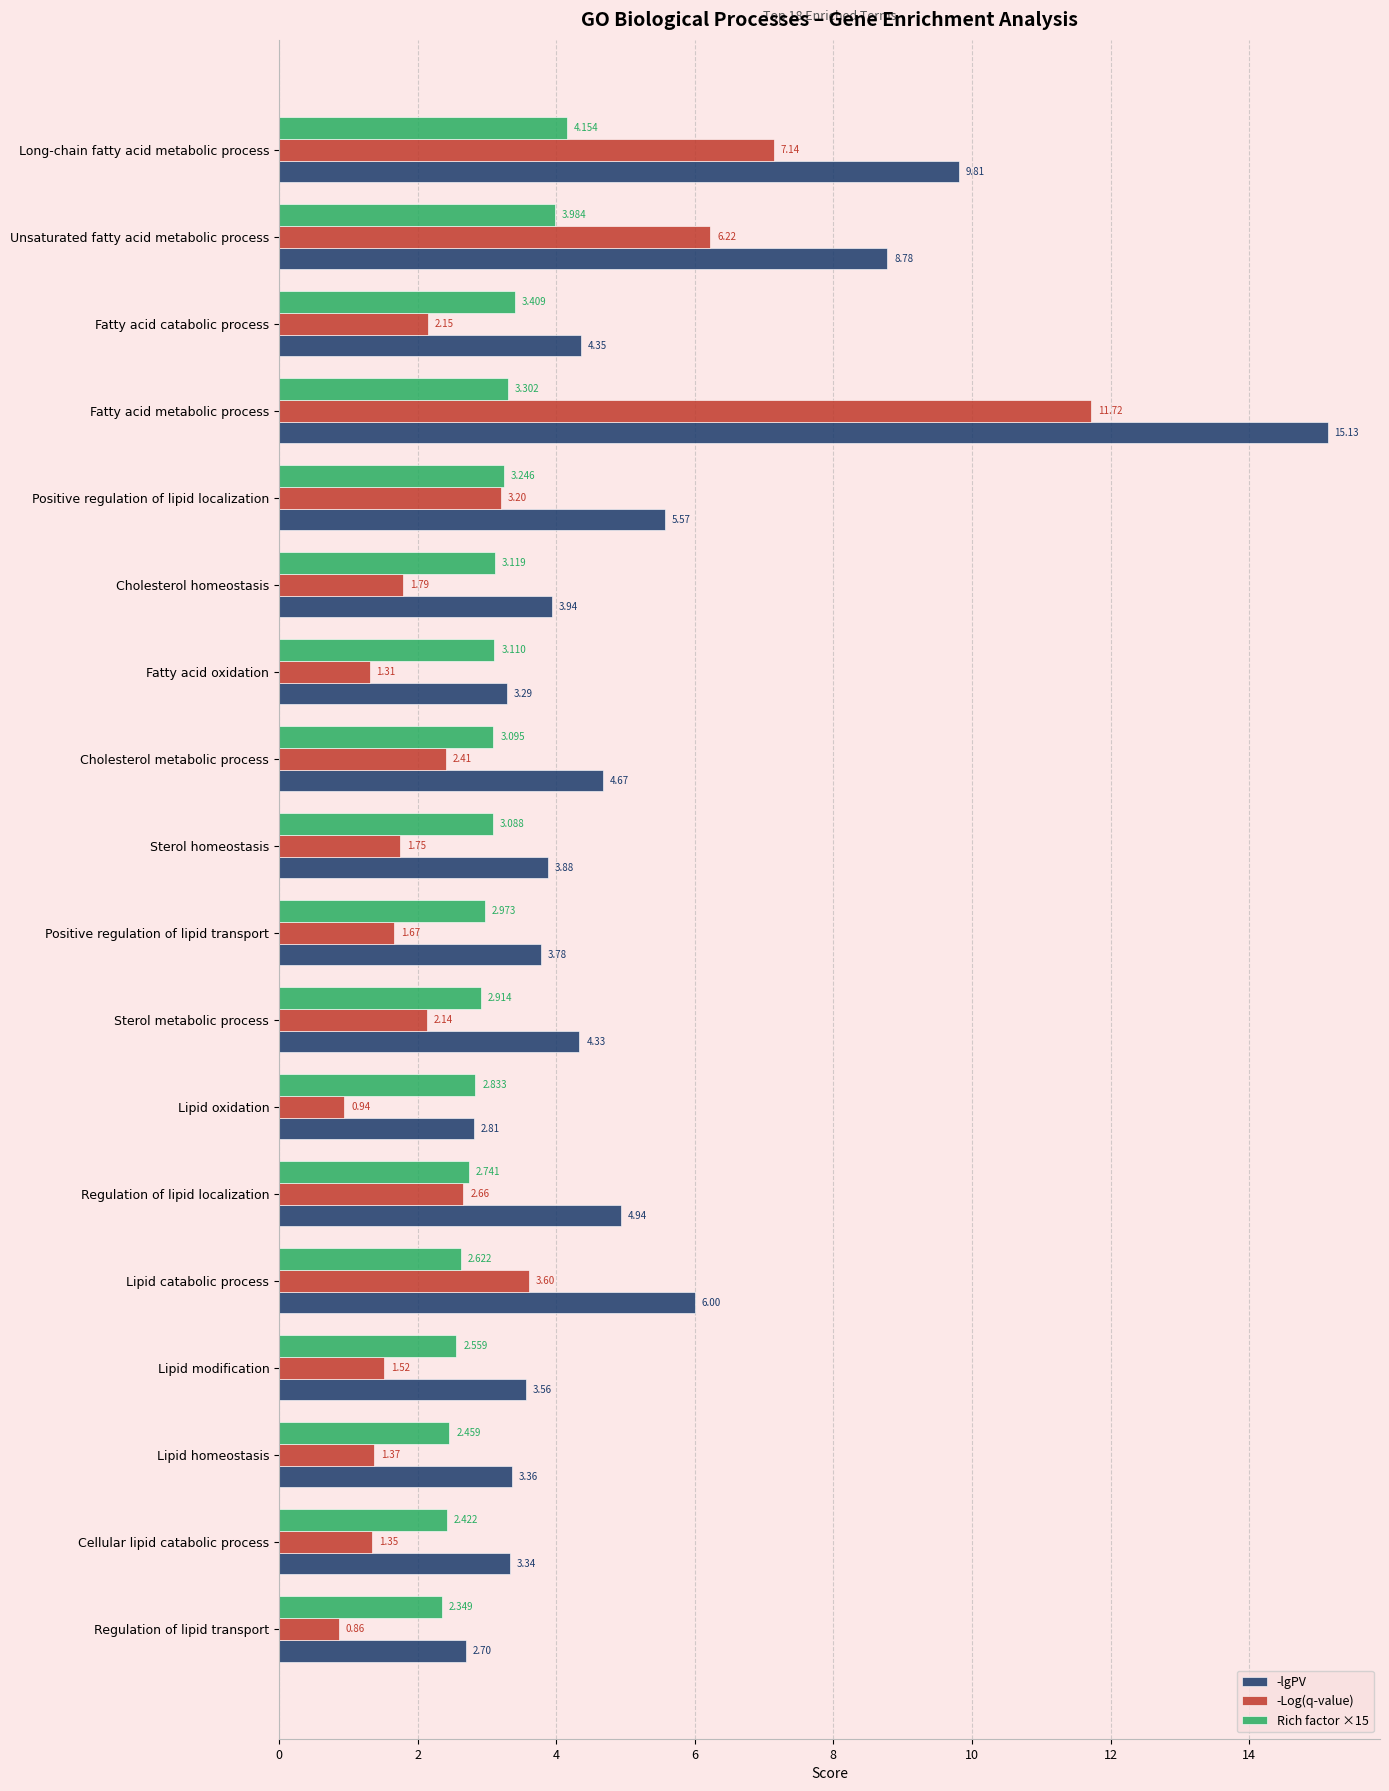

Rank the series by their maximum value, from lowest to highest.

Rich factor ×15, -Log(q-value), -lgPV